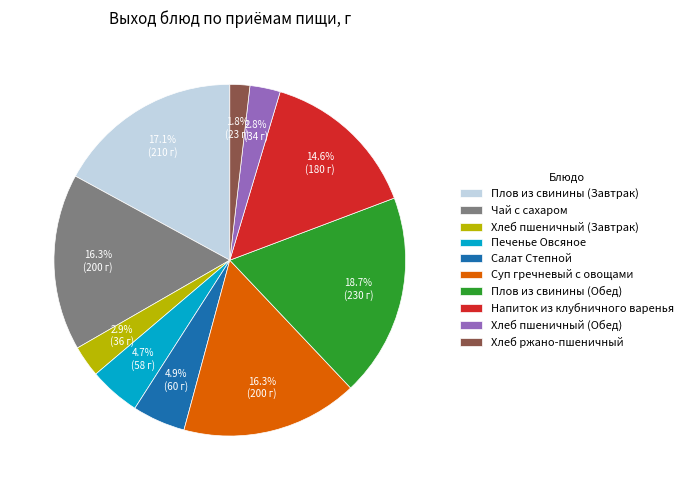

Count the number of slices in the pie.

10